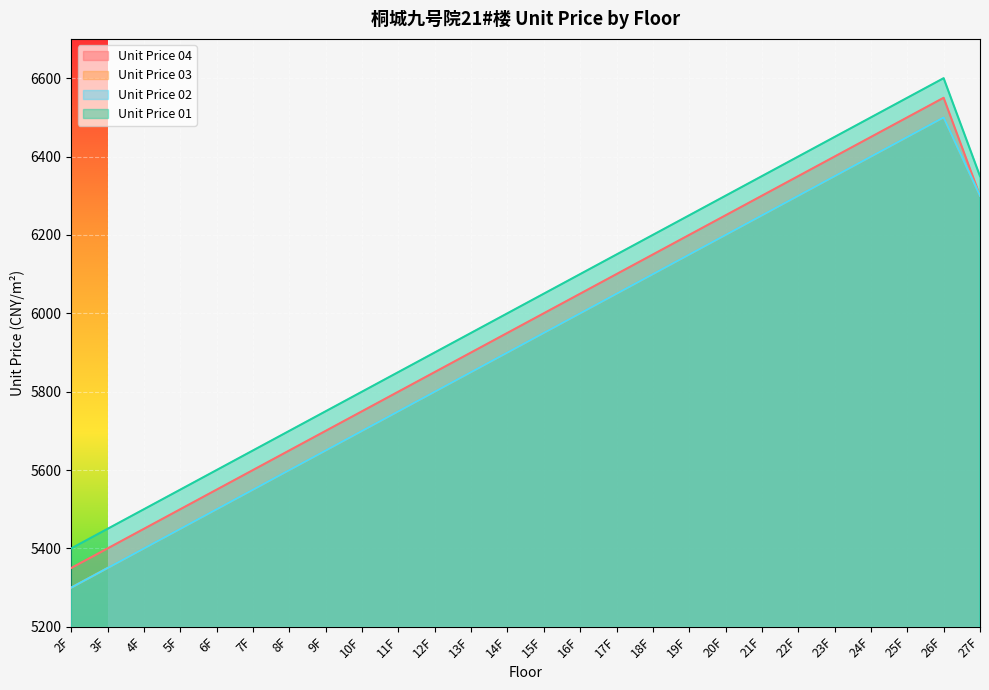

List the series in order of their peak value, lowest first.

Unit Price 03, Unit Price 02, Unit Price 04, Unit Price 01